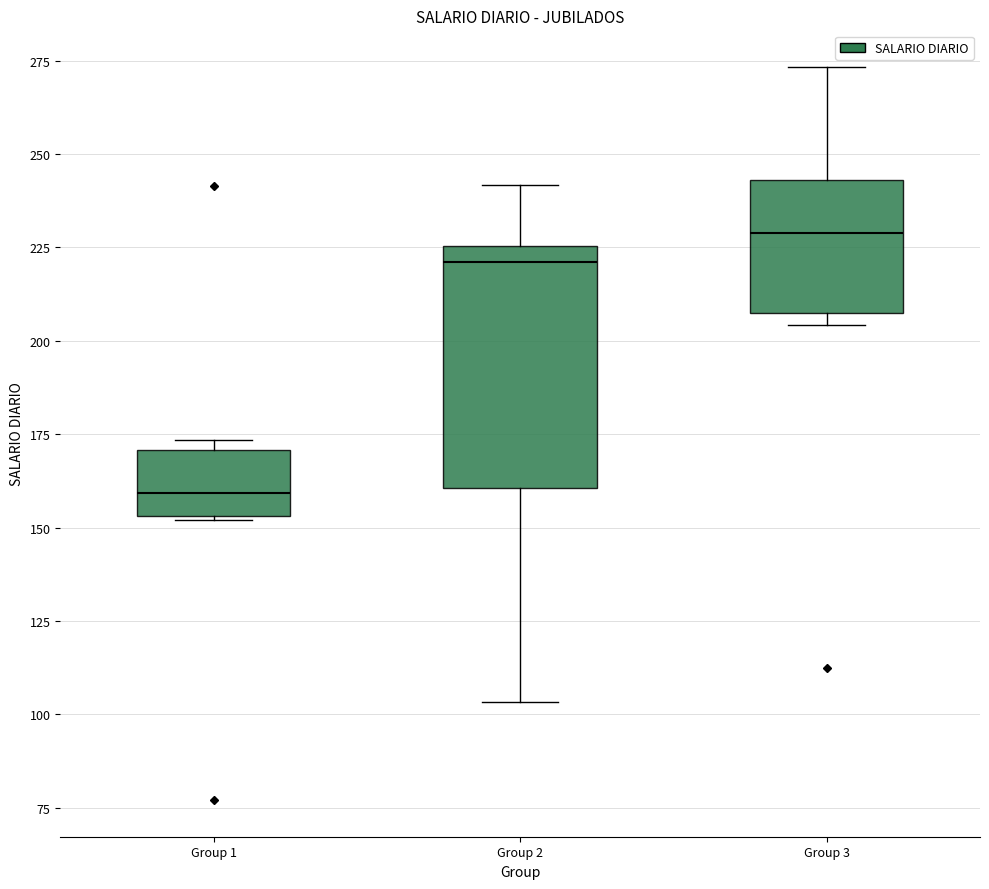

Reading left to right, transcribe this box plot: for each box, give where its median line is, the range the box spans, and where its two whiskers end, as read against the y-axis. The values are not printed on the chart, so give them approximately, as read against the axis.

Group 1: median 160, box 155 to 170, whiskers 150 to 175
Group 2: median 220, box 160 to 225, whiskers 105 to 240
Group 3: median 230, box 205 to 245, whiskers 205 (just below the box's lower edge) to 275